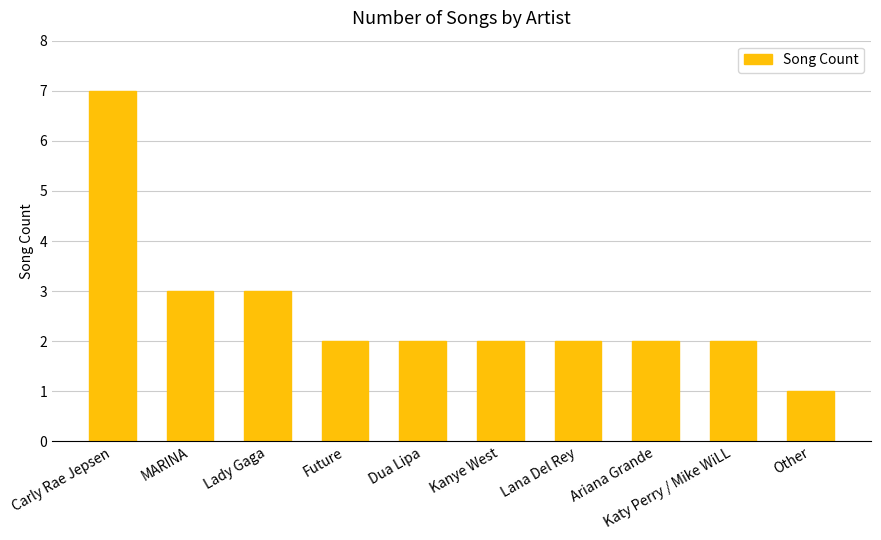

Where does the data first go above 2?

Carly Rae Jepsen